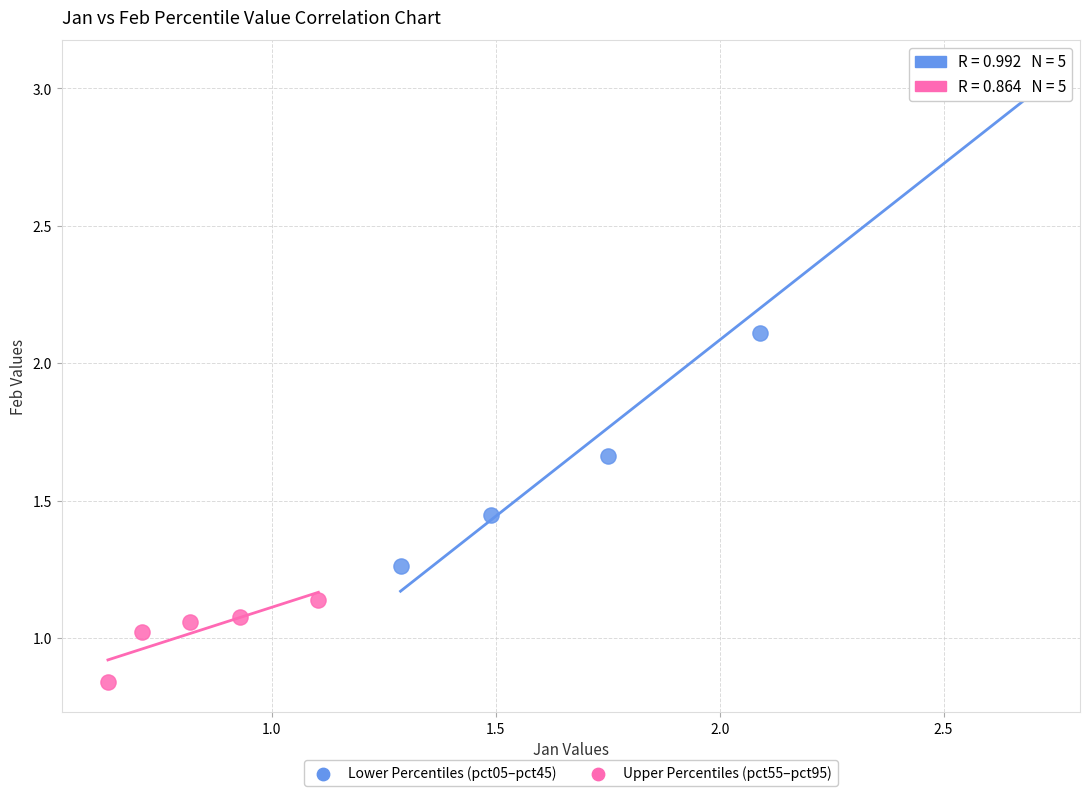

Which series reaches the maximum Y coordinate?

Lower Percentiles (pct05–pct45)